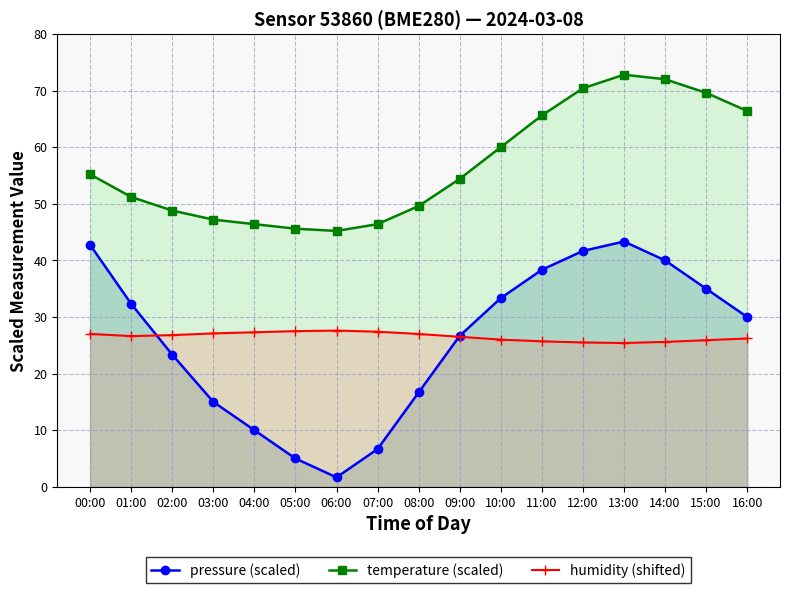

How many interior local valleys does the pressure (scaled) series have?

1